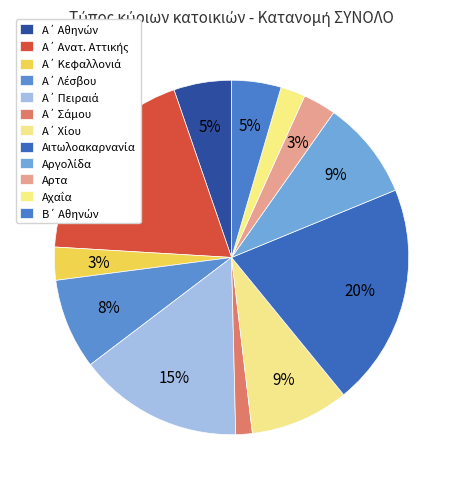

What is the ratio of the value at Β΄ Αθηνών to the value at Α΄ Χίου?

0.5